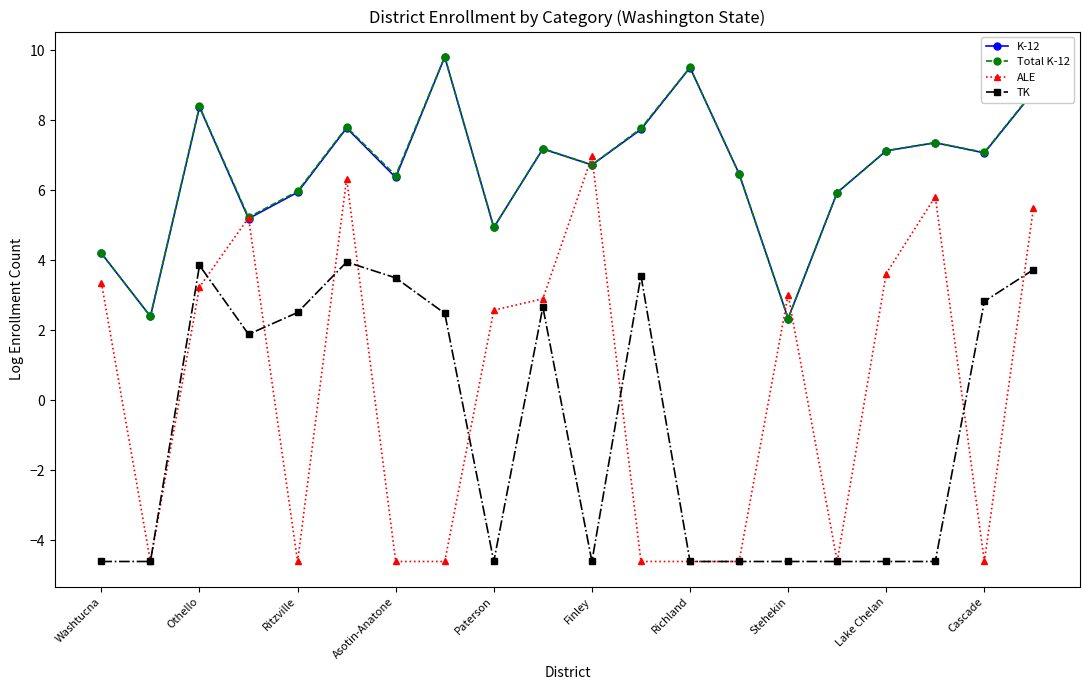

What is the value of the Total K-12 point at the 4th from the left?

5.2